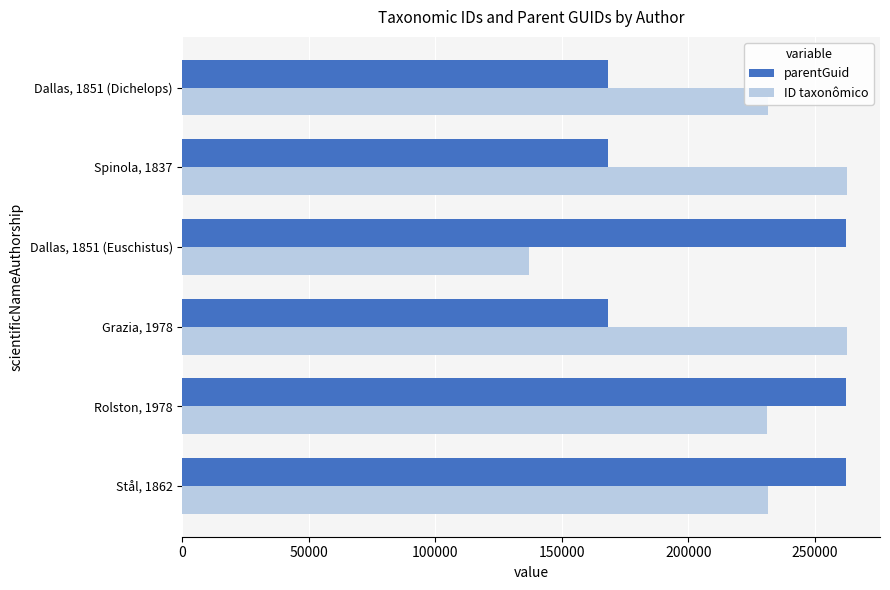

The value of ID taxonômico at Spinola, 1837 is 96372. True or false?

False